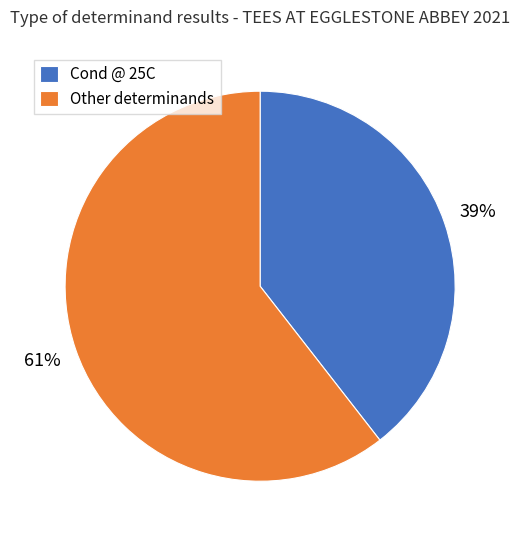

Count the number of slices in the pie.

2